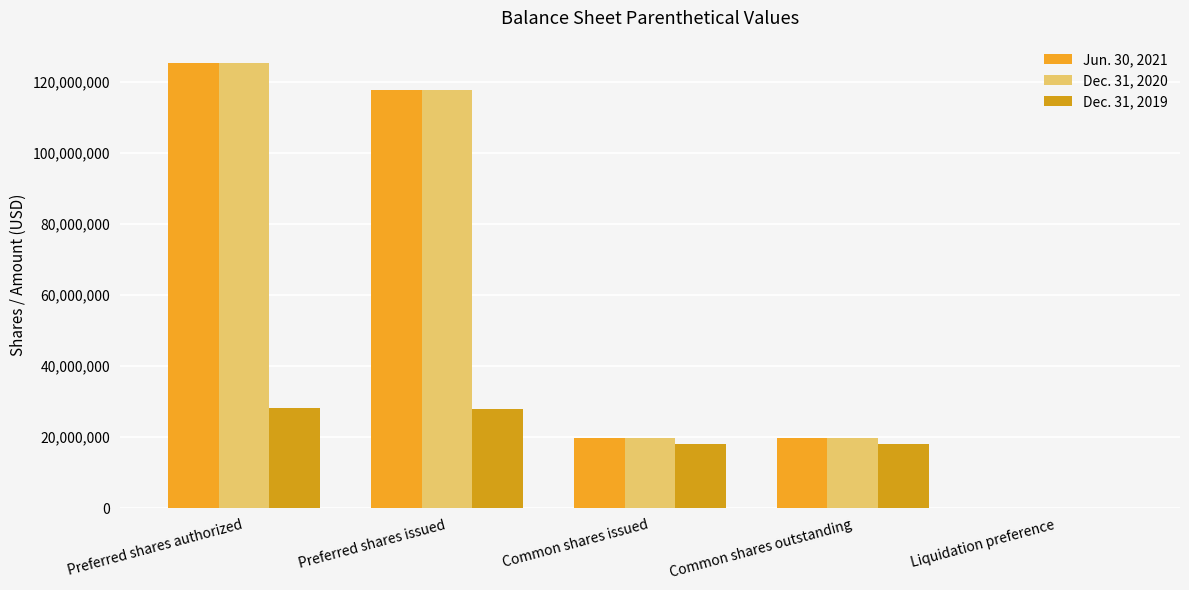

Reading right to left, what are all the values shown in this chart?

Jun. 30, 2021: 133762	19686205	19686205	117734383	125419265
Dec. 31, 2020: 133762	19637872	19637872	117734383	125419265
Dec. 31, 2019: 114042	18064695	18064695	27967896	28141258